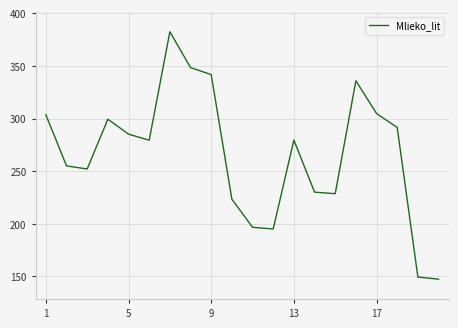

What is the difference between the maximum and minimum values?

235.1